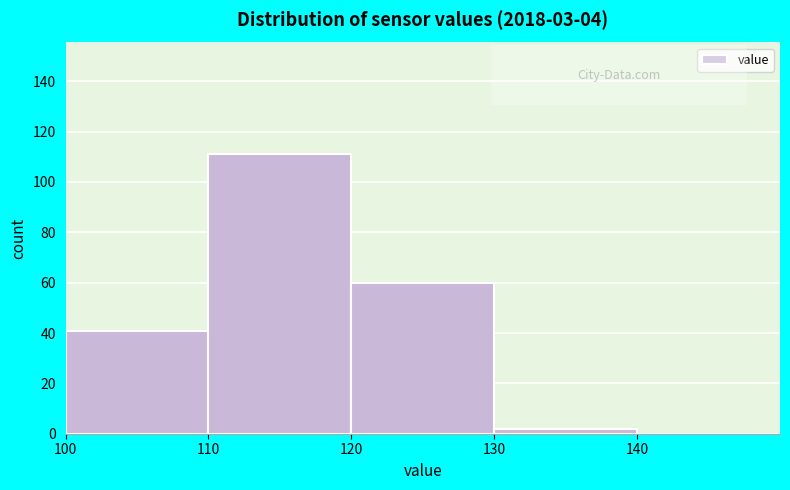

Which range on the x-axis has the tallest bar?

110 to 120